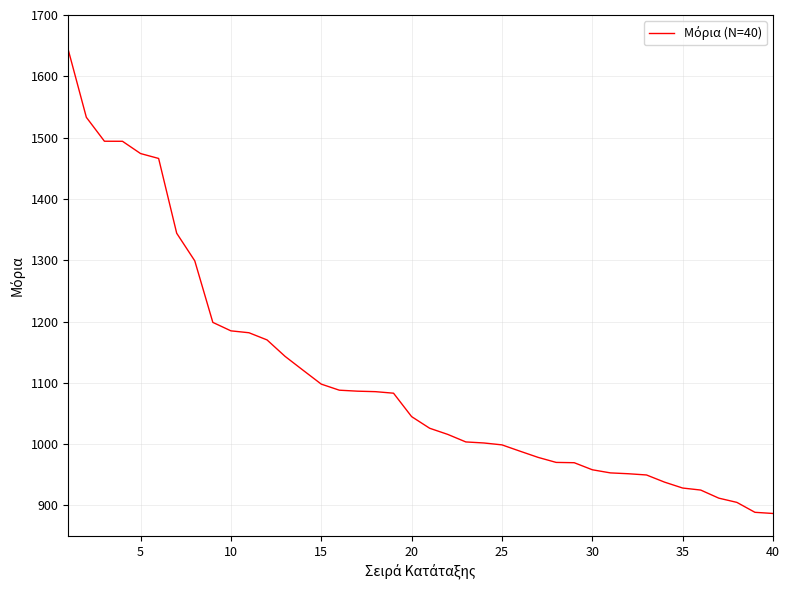

What is the minimum value shown in the chart?

886.9